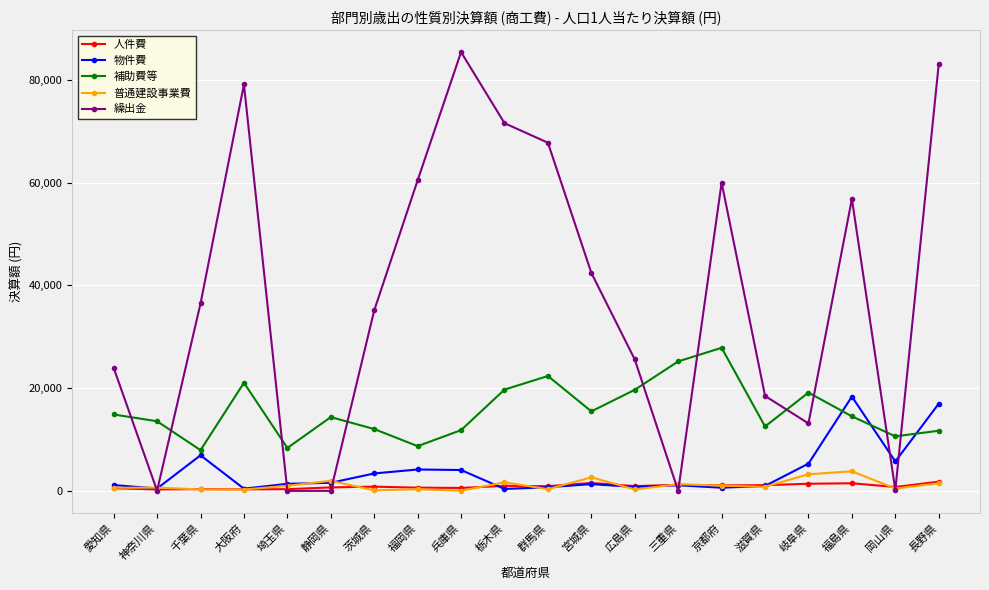

What is the total value across all series at 岡山県?

17741